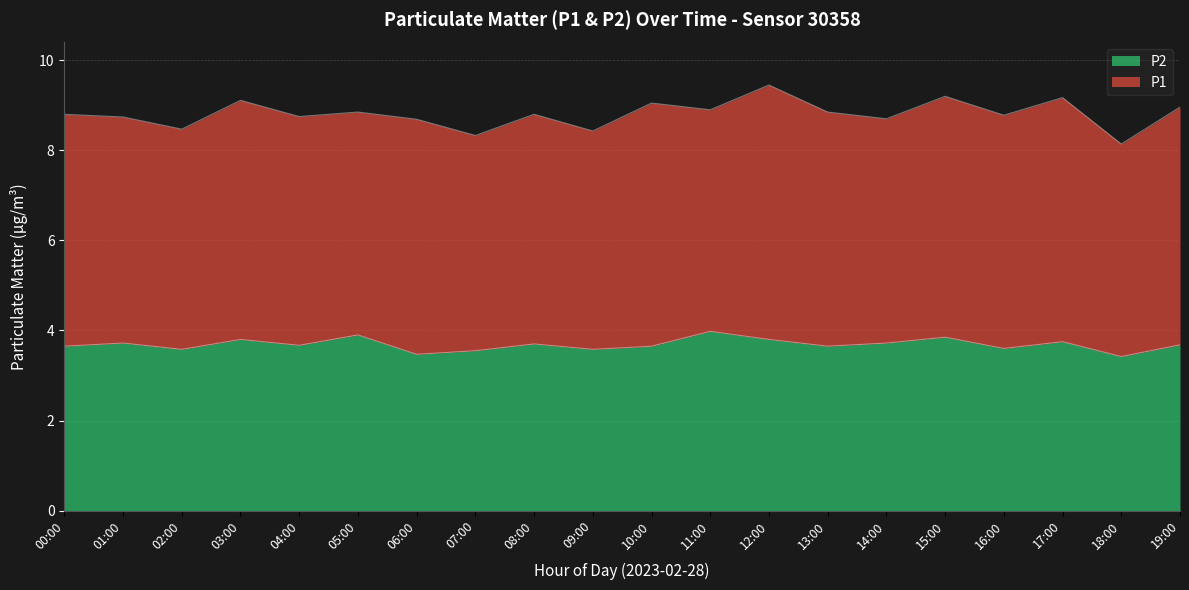

What is the ratio of the value at 14:00 to the value at 18:00?

1.1